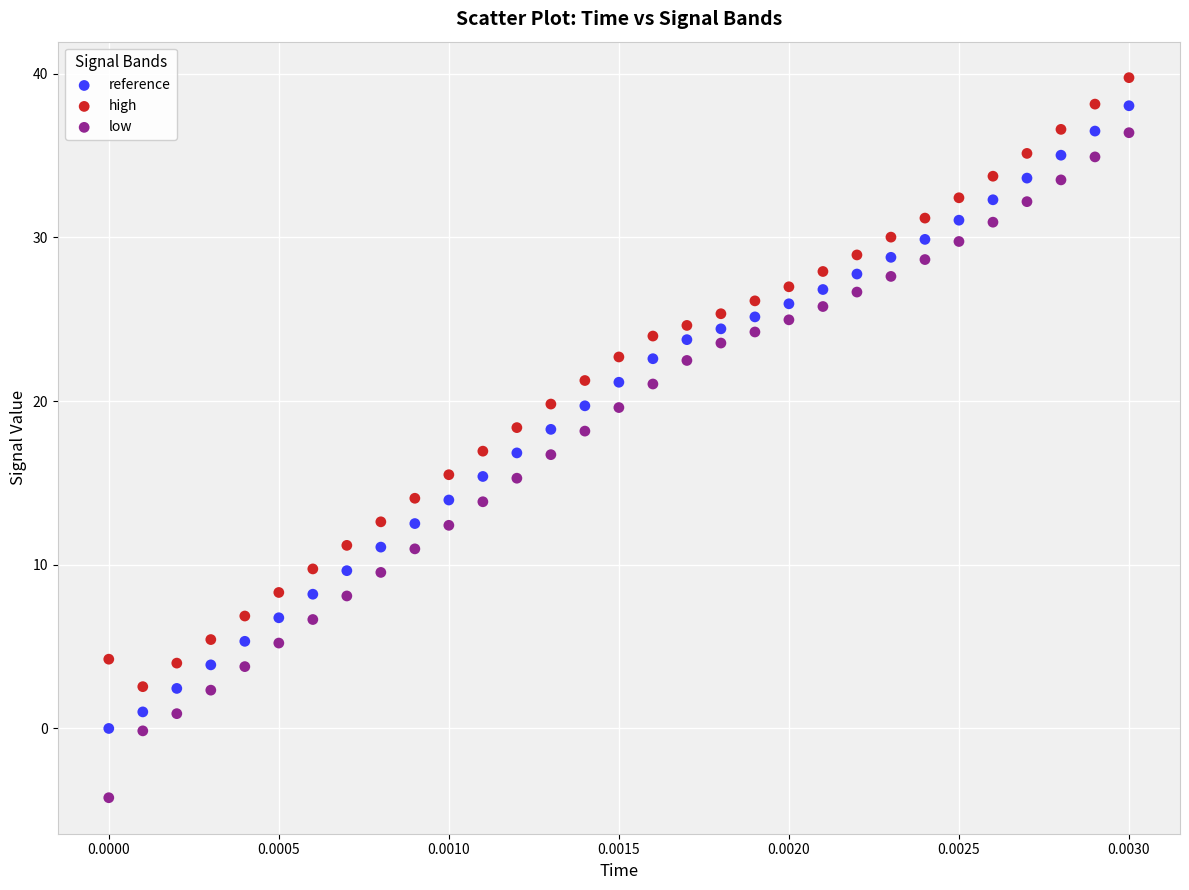

Across all data points, what is the range of Y values (max minus min)?

44.0